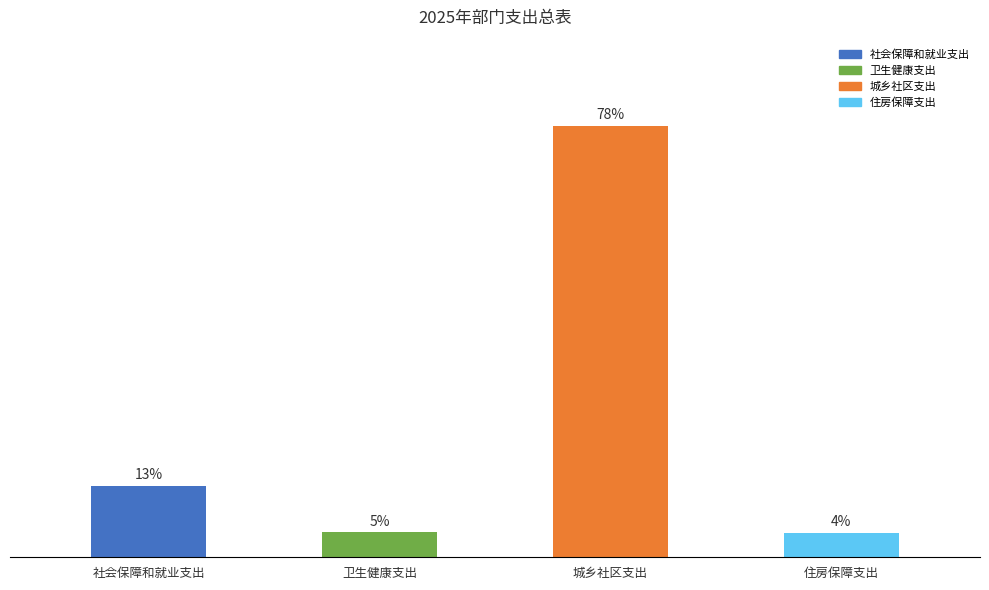

How many data points are above 41?

2